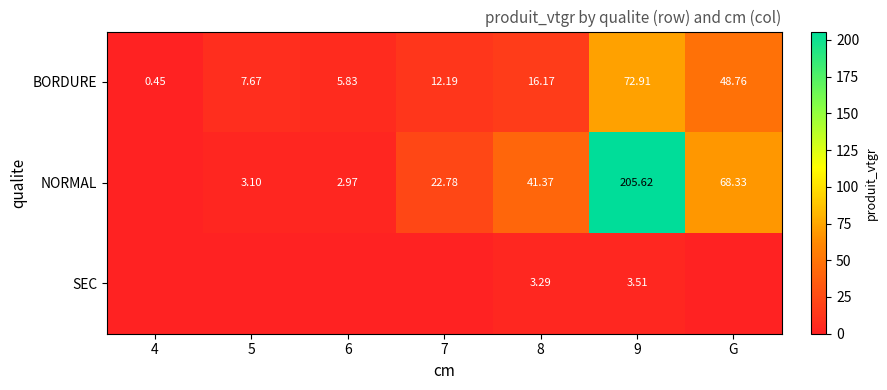

How many values in the BORDURE series exceed 12?

4